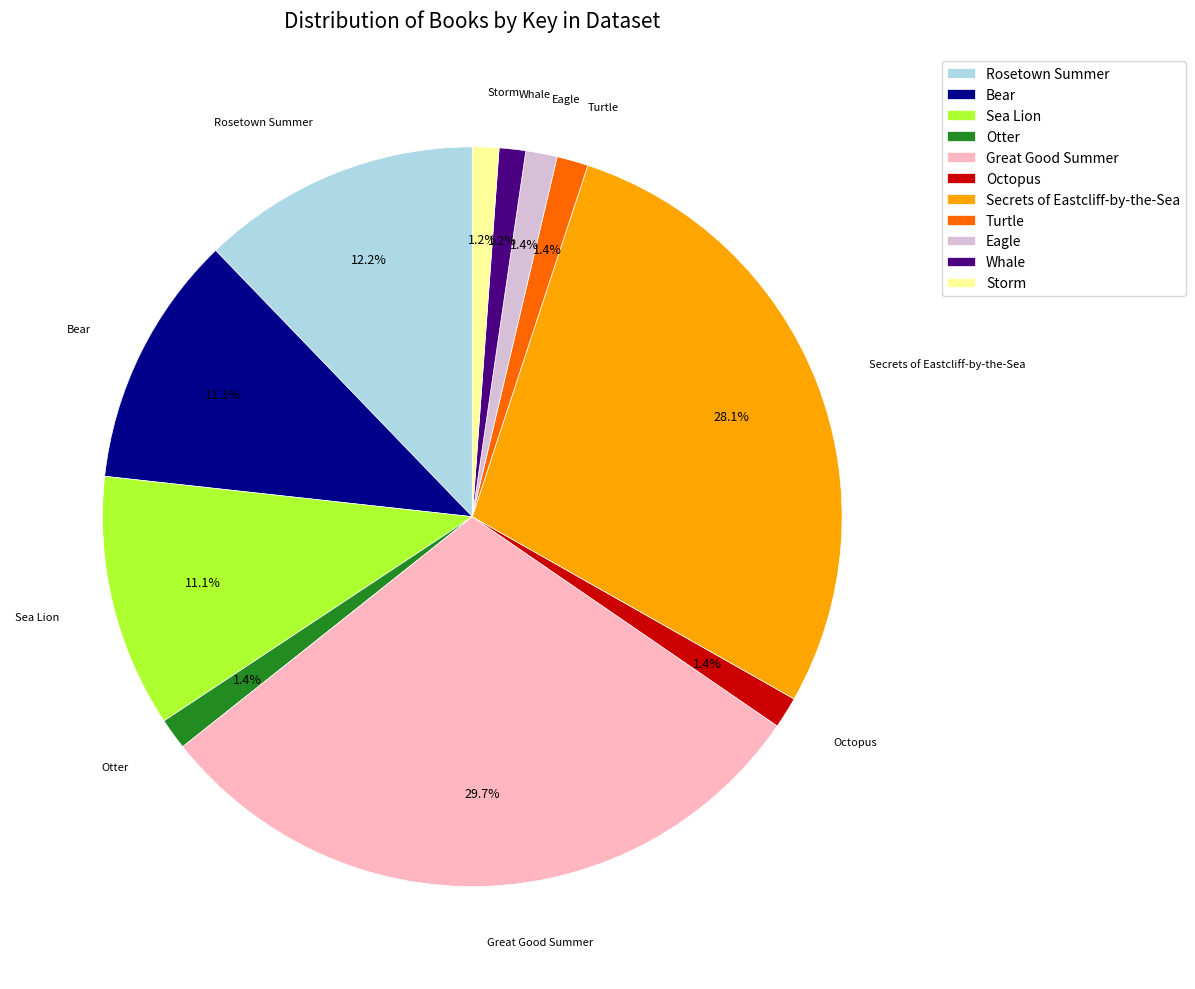

What percentage do Rosetown Summer and Whale together represent?

13.4%